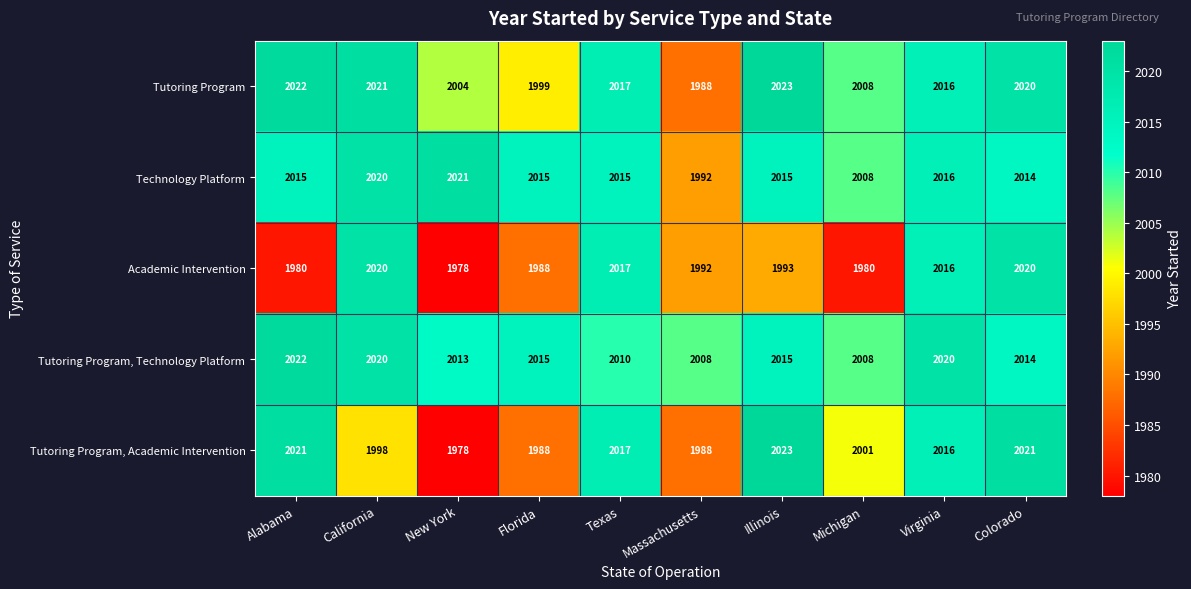

Between Texas and Virginia, which series saw the biggest shift?

Tutoring Program, Technology Platform